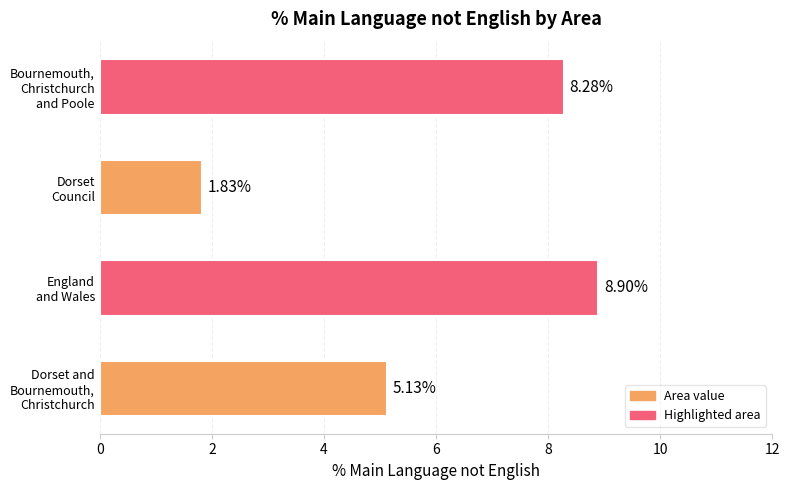

What is the average value?

6.0